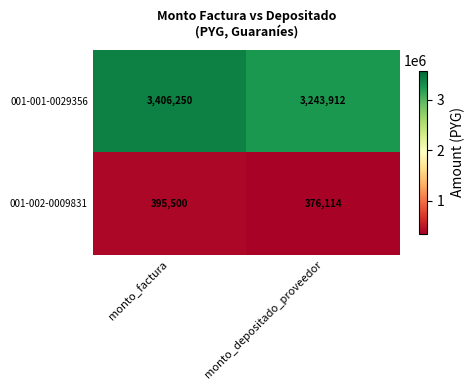

What is the difference between the 001-002-0009831 values at monto_factura and monto_depositado_proveedor?

19386